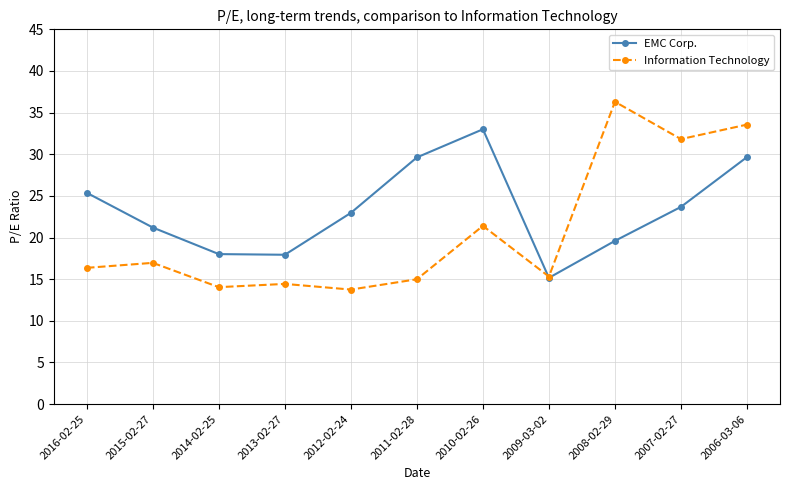

At which label does Information Technology first exceed 16?

2016-02-25